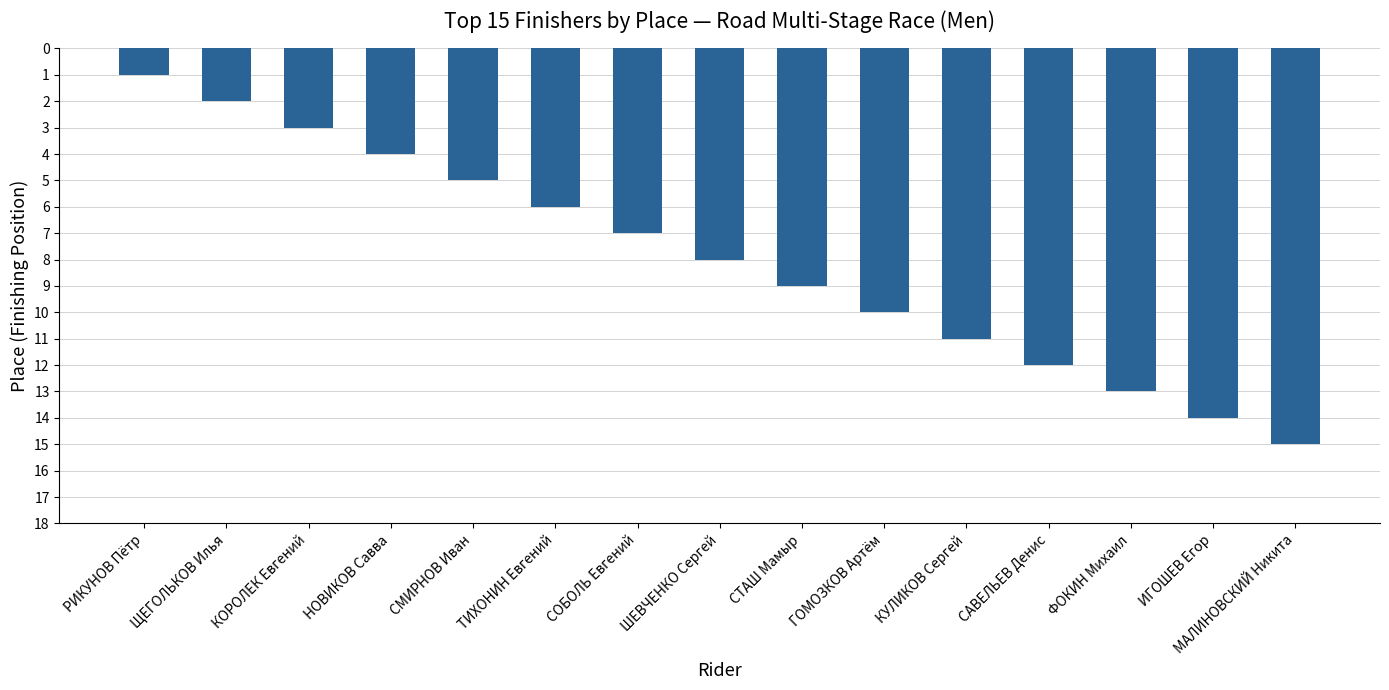

Which category has the lowest value across all series?

РИКУНОВ Пётр